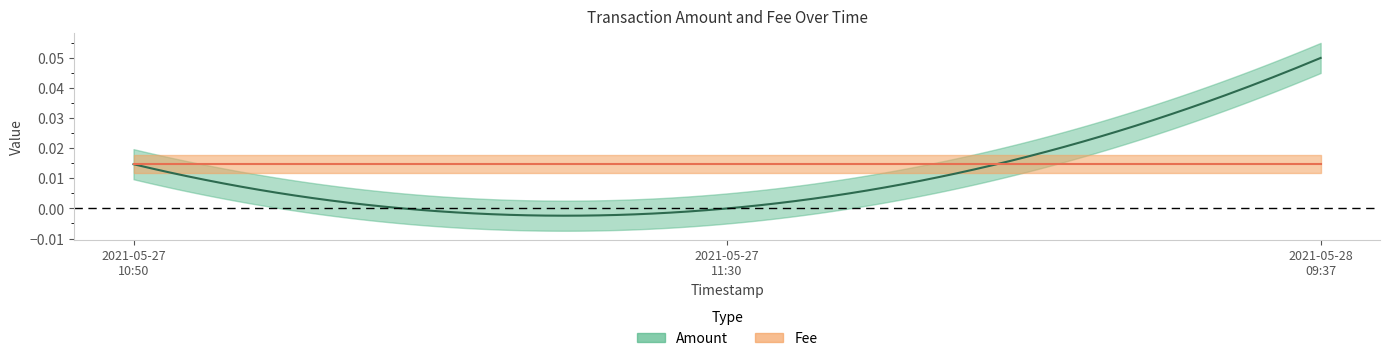

At which label does Amount reach its peak?

2021-05-28 09:37:24